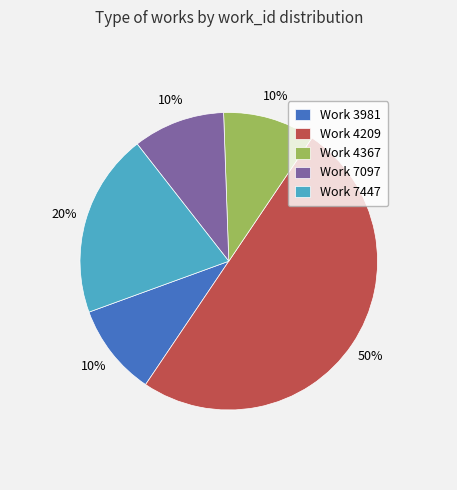

To the nearest percent, what is the difference between the largest and smallest slice percentages?

40%